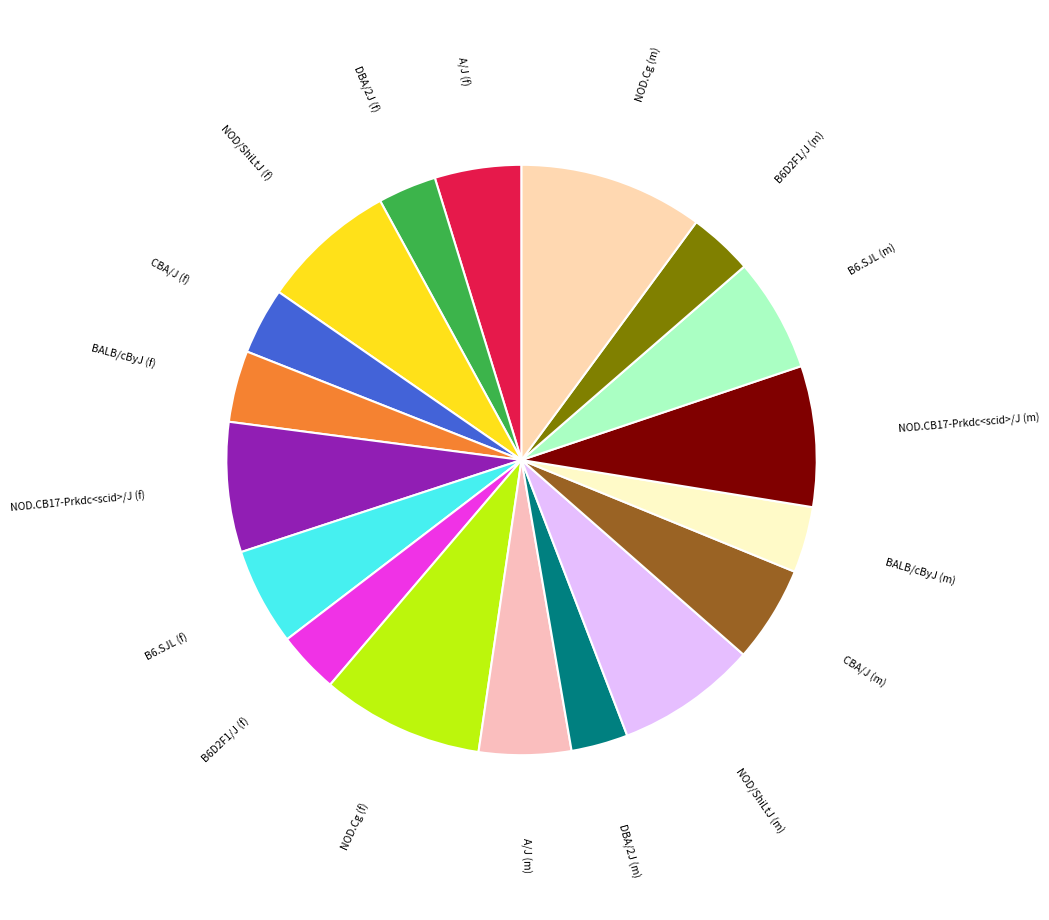

Between BALB/cByJ (m) and A/J (m), which is larger?

A/J (m)